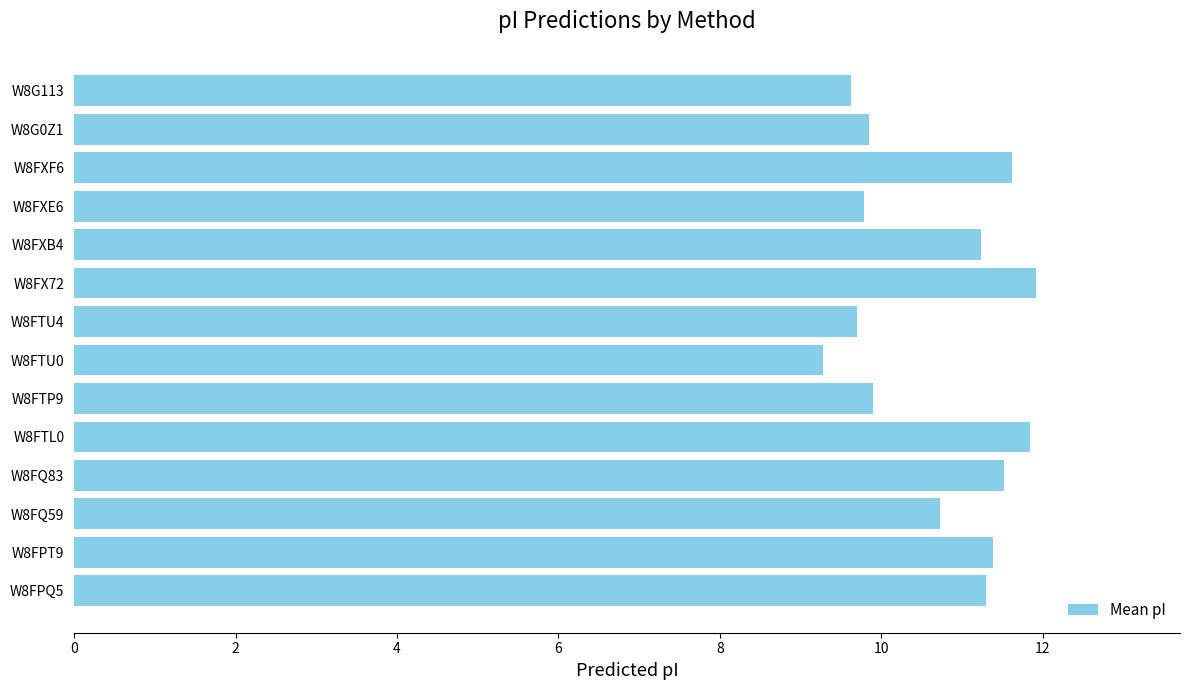

The value at W8FPQ5 is 5.6. True or false?

False